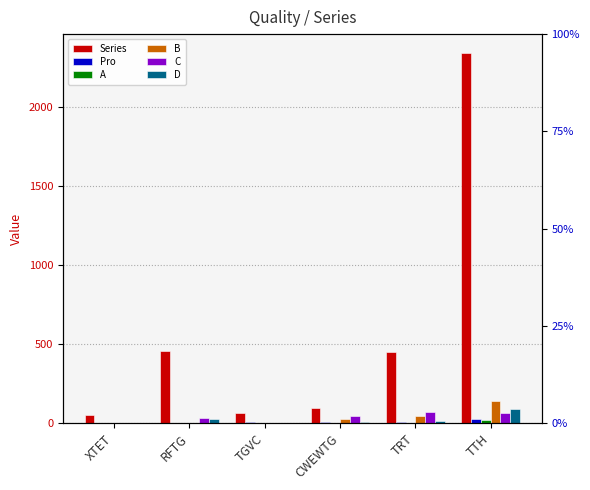

What is the difference between the maximum and minimum values in the Series series?

2292.0